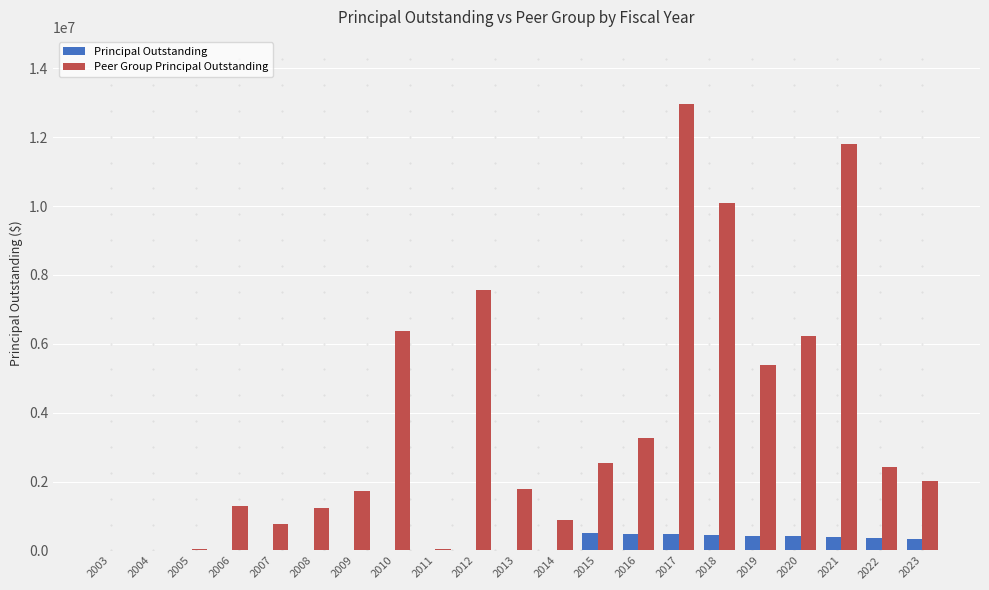

Which series has the largest total across all categories?

Peer Group Principal Outstanding